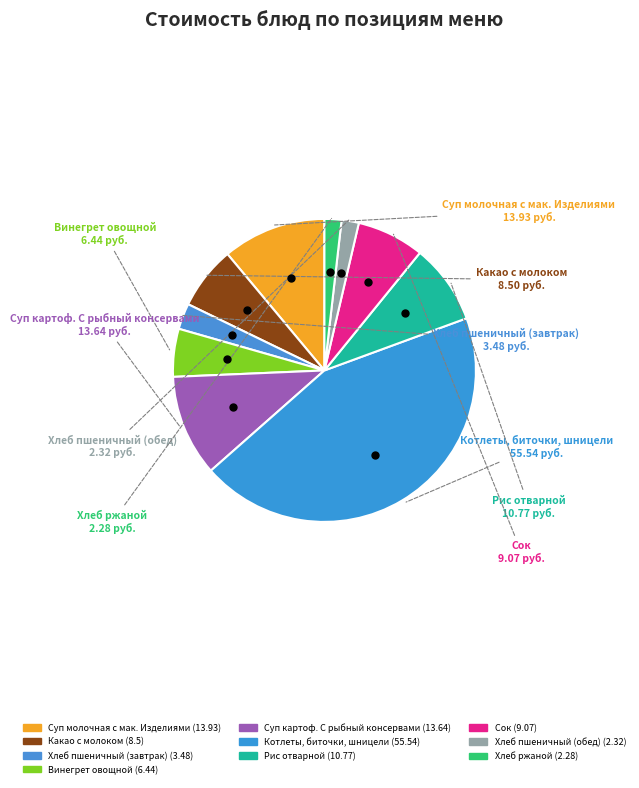

To the nearest percent, what is the average slice percentage?

10%